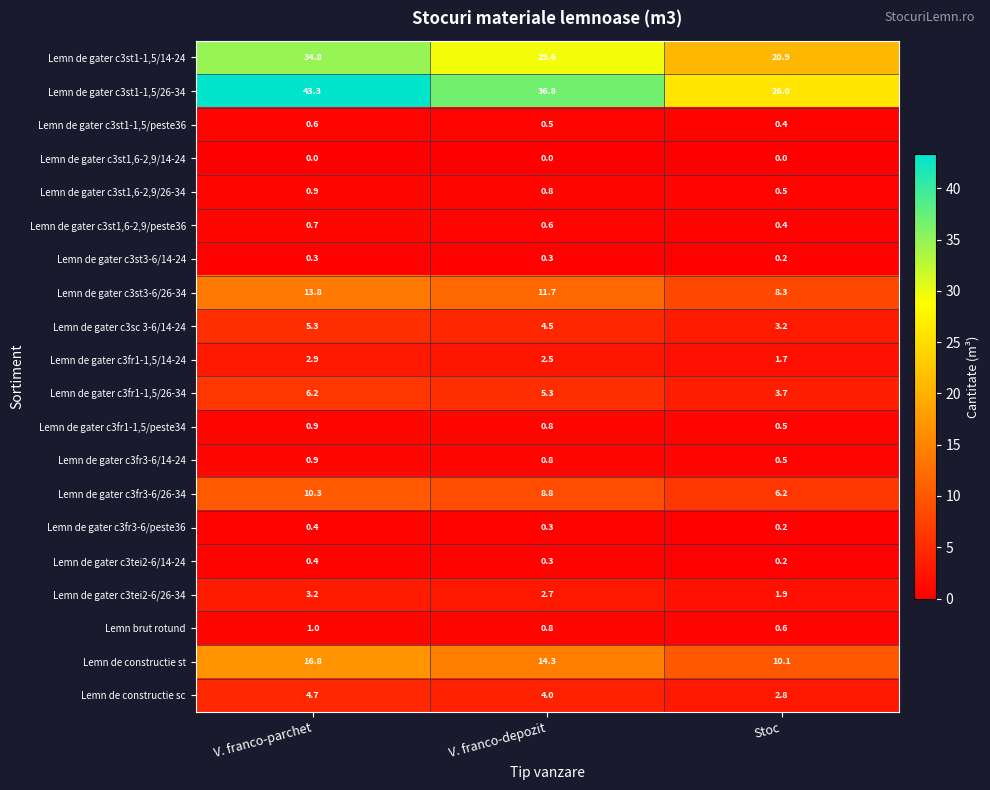

What is the maximum value shown in the chart?

43.3